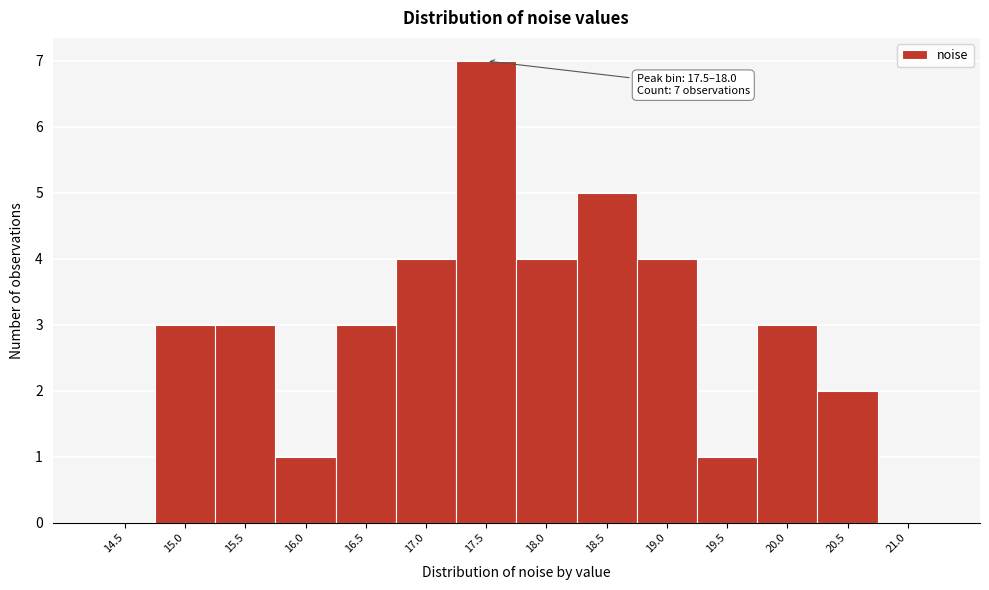

Reading left to right, transcribe all the data shown in this chart.

14.5=0	15.0=3	15.5=3	16.0=1	16.5=3	17.0=4	17.5=7	18.0=4	18.5=5	19.0=4	19.5=1	20.0=3	20.5=2	21.0=0